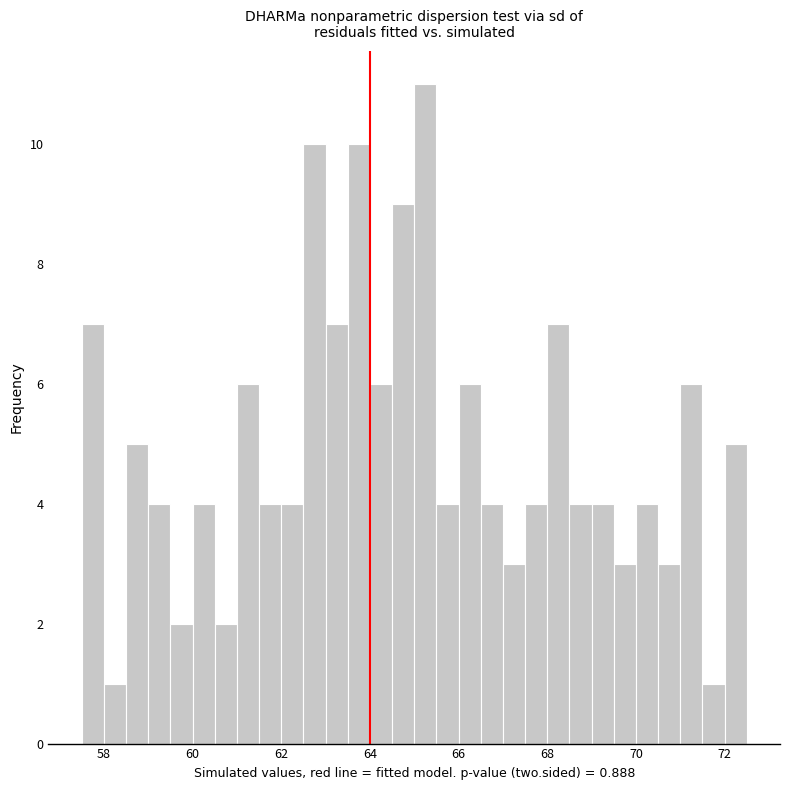

Read against the x-axis, roughly where is the centre of the tallest bar?

65.2